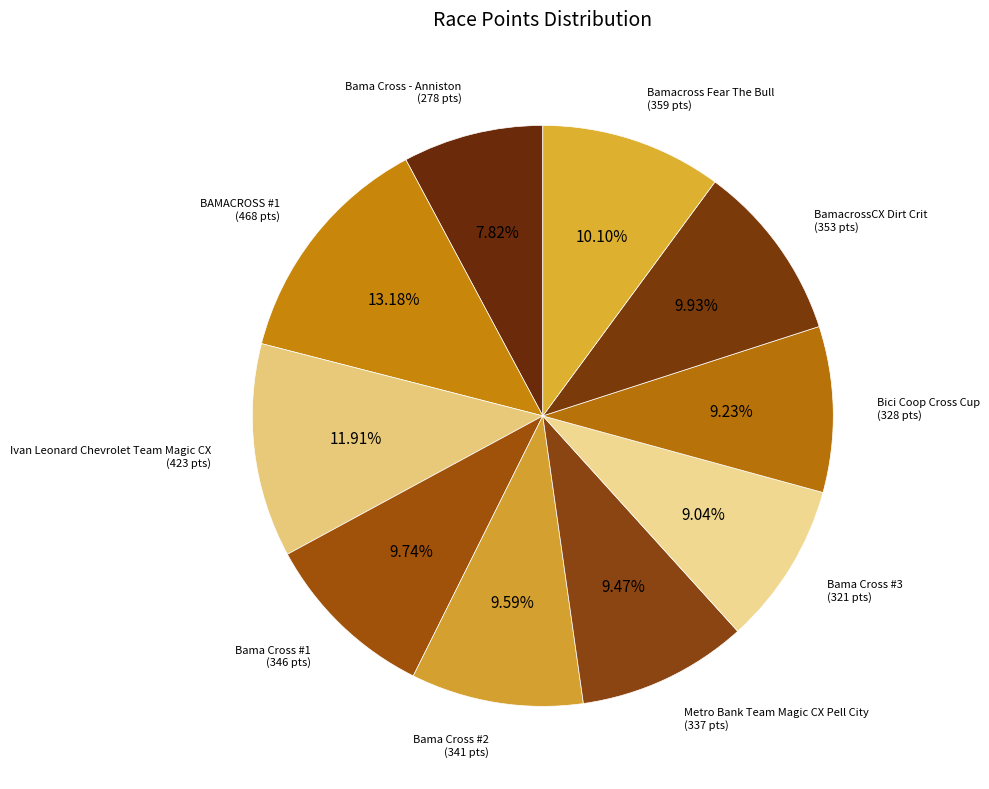

To the nearest percent, what is the difference between the largest and smallest slice percentages?

5%